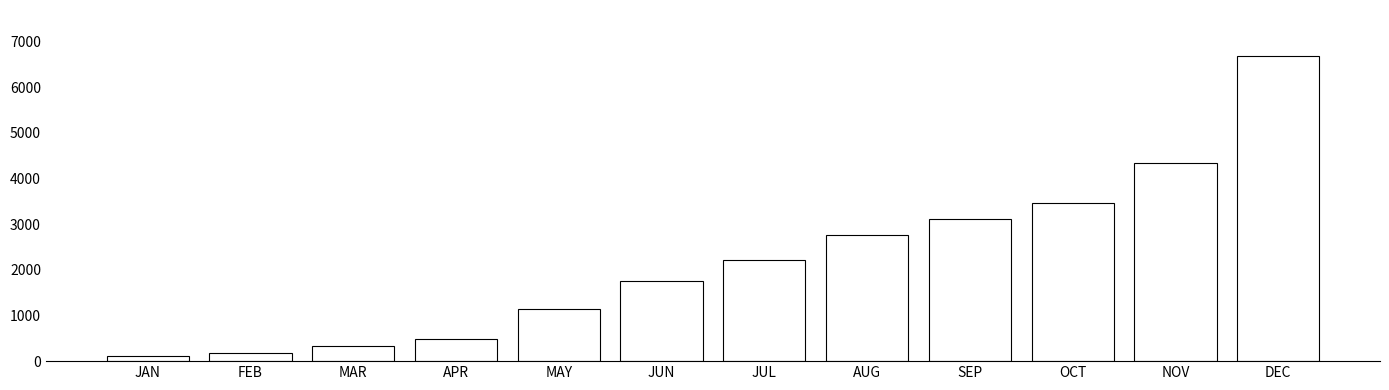

Reading right to left, extract all data points from this chart.

DEC=6686.4	NOV=4345.8	OCT=3472.5	SEP=3111.7	AUG=2772.1	JUL=2208.4	JUN=1745.3	MAY=1148.2	APR=494.0	MAR=327.1	FEB=186.5	JAN=105.1